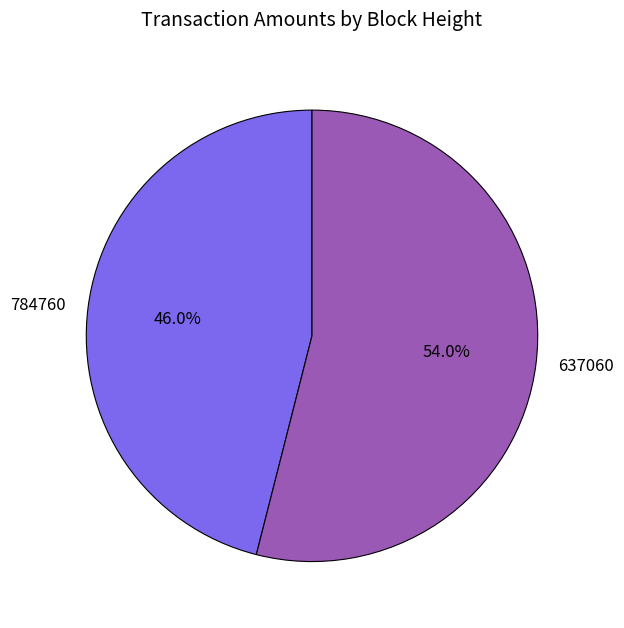

True or false: 784760 accounts for 46% of the total.

True